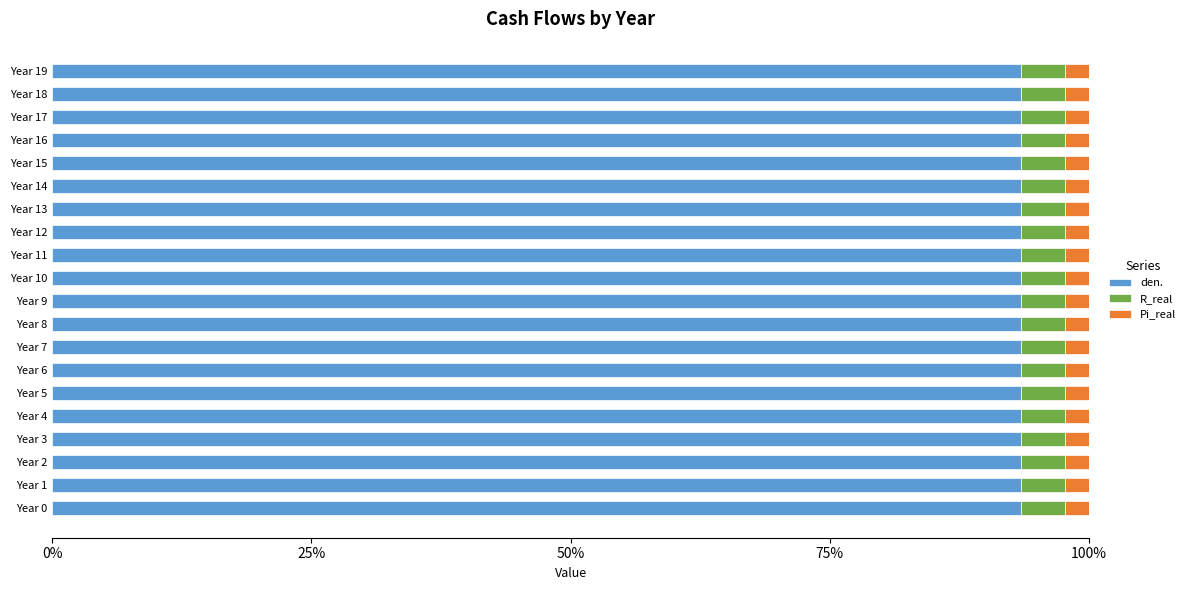

The value of den. at Year 3 is 93.5. True or false?

True